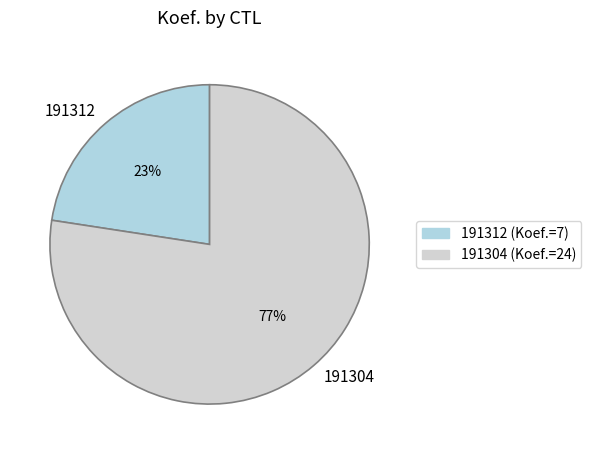

What is the largest slice in the pie chart?

191304